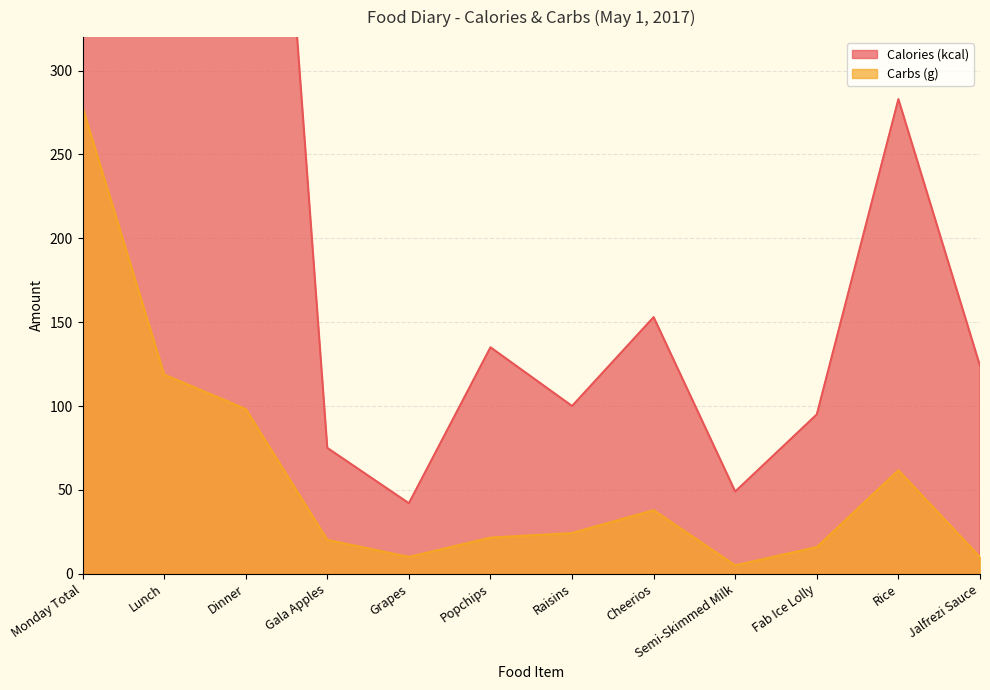

What is the total value across all series at Lunch?

672.8